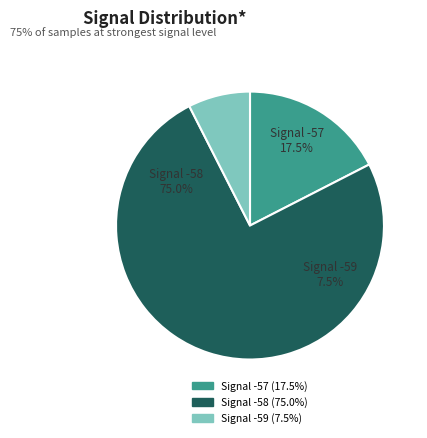

Does 29 represent more than half of the total?

No